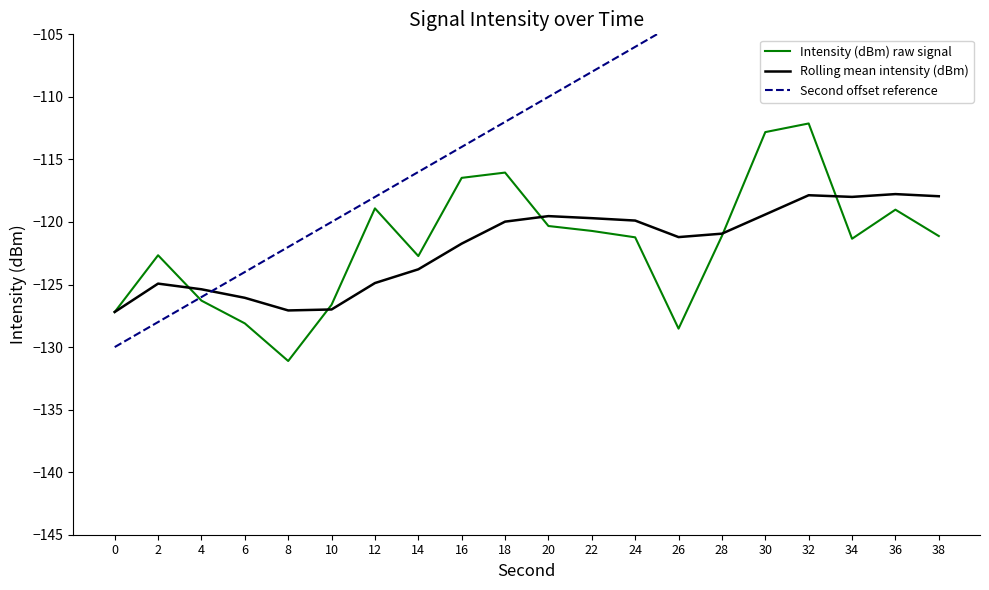

Reading left to right, what are all the values shown in this chart?

Intensity (dBm) raw signal: 0=-127.2	2=-122.7	4=-126.3	6=-128.1	8=-131.1	10=-126.6	12=-118.9	14=-122.7	16=-116.5	18=-116.1	20=-120.3	22=-120.7	24=-121.2	26=-128.5	28=-121.1	30=-112.8	32=-112.1	34=-121.3	36=-119.0	38=-121.1
Rolling mean intensity (dBm): 0=-127.2	2=-124.9	4=-125.4	6=-126.1	8=-127.1	10=-127.0	12=-124.9	14=-123.8	16=-121.7	18=-120.0	20=-119.5	22=-119.7	24=-119.9	26=-121.2	28=-120.9	30=-119.4	32=-117.9	34=-118.0	36=-117.8	38=-117.9
Second offset reference: 0=-130.0	2=-128.0	4=-126.0	6=-124.0	8=-122.0	10=-120.0	12=-118.0	14=-116.0	16=-114.0	18=-112.0	20=-110.0	22=-108.0	24=-106.0	26=-104.0	28=-102.0	30=-100.0	32=-98.0	34=-96.0	36=-94.0	38=-92.0